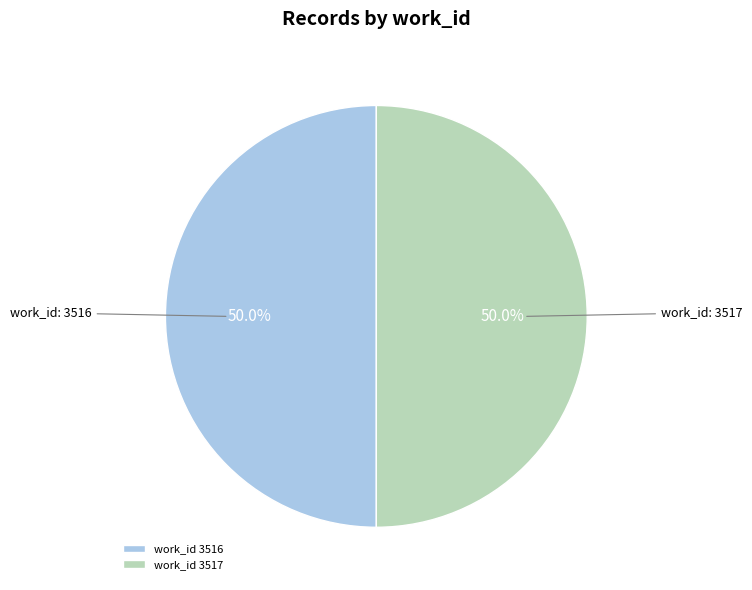

Approximately how many times larger is the value at work_id 3516 compared to work_id 3517?

1.0